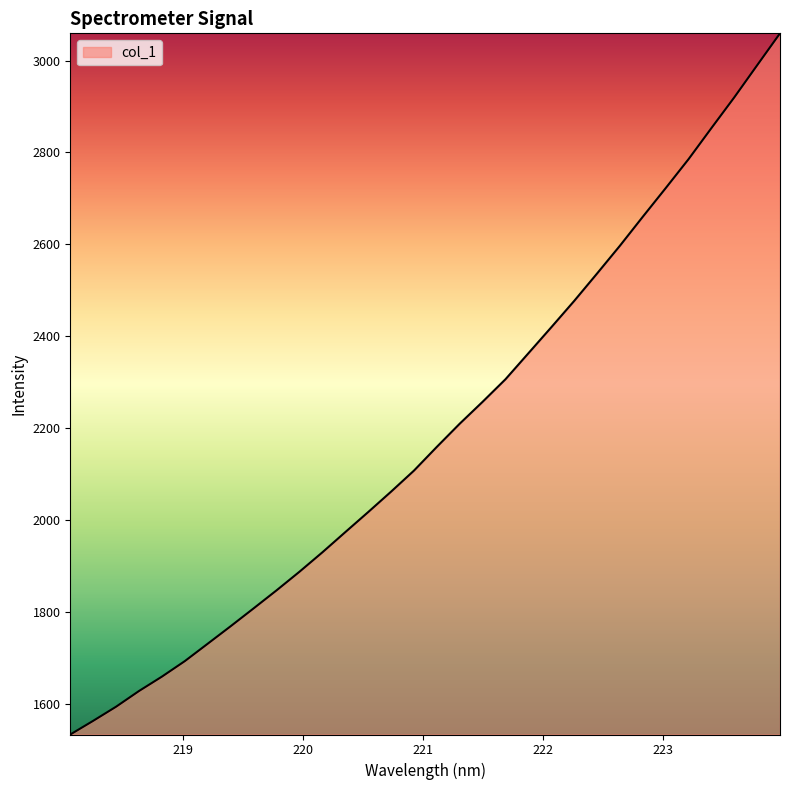

What is the greatest value displayed?

3059.3